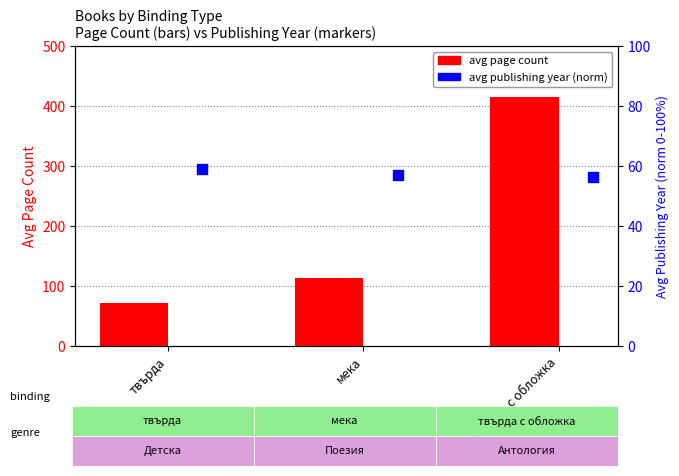

What are all the series names shown in the legend?

avg page count, avg publishing year (norm)